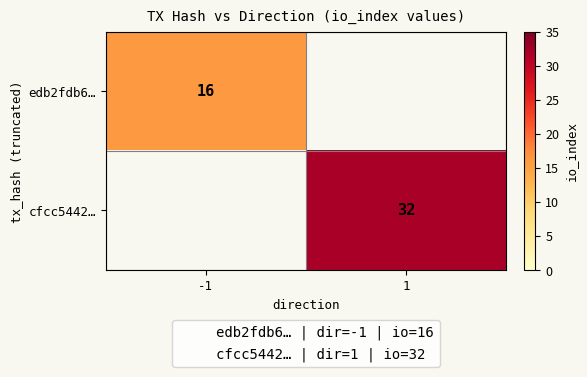

Is the value of edb2fdb6… at 1 greater than the value of cfcc5442… at 1?

No